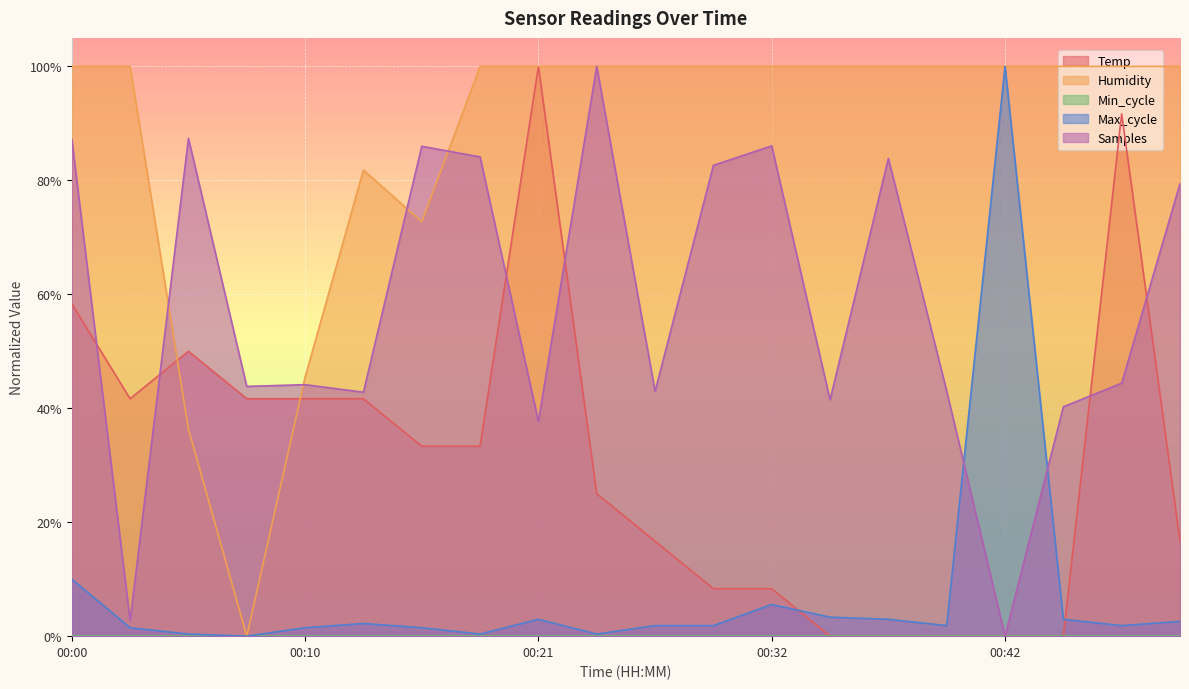

List the labels in order of Samples value, largest first.

00:24, 00:05, 00:00, 00:32, 00:15, 00:18, 00:37, 00:29, 00:50, 00:47, 00:10, 00:08, 00:39, 00:26, 00:13, 00:34, 00:44, 00:21, 00:03, 00:42